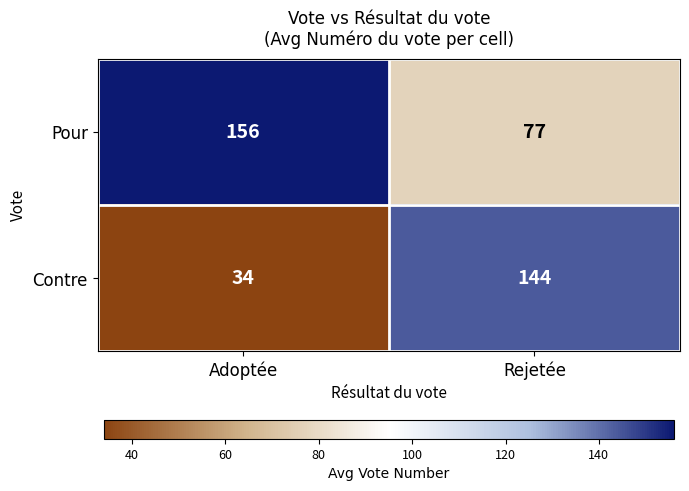

What is the total value across all series at Rejetée?

221